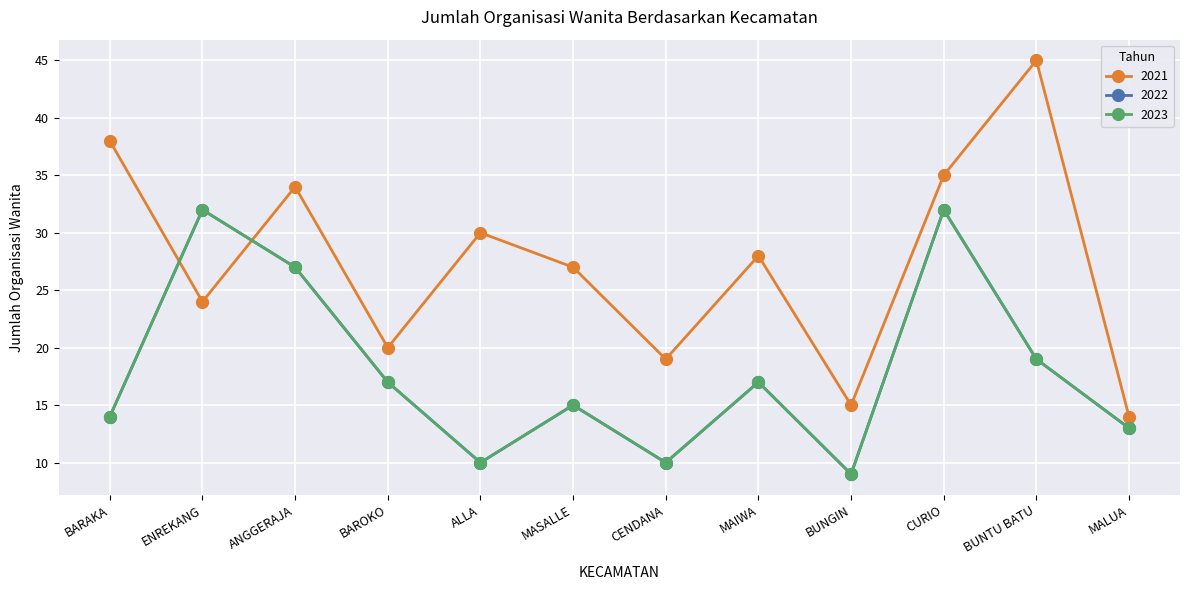

List the labels in order of 2023 value, smallest first.

BUNGIN, ALLA, CENDANA, MALUA, BARAKA, MASALLE, BAROKO, MAIWA, BUNTU BATU, ANGGERAJA, ENREKANG, CURIO